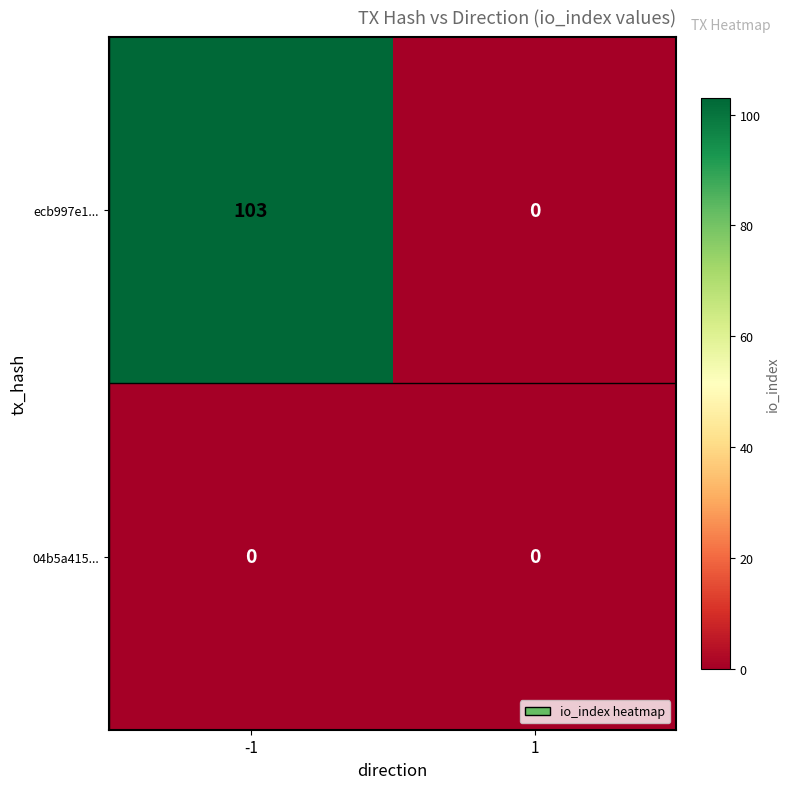

What is the maximum value shown in the chart?

103